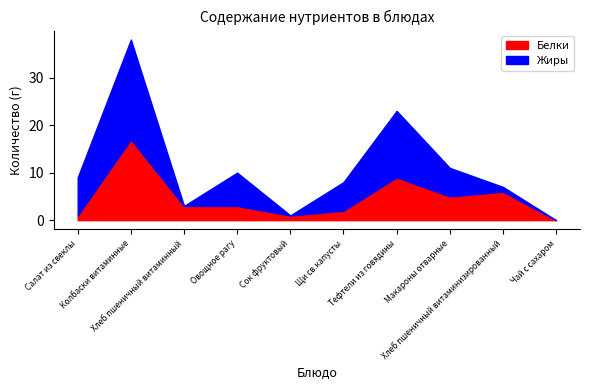

Is the value of Жиры at Сок фруктовый greater than the value of Белки at Сок фруктовый?

No